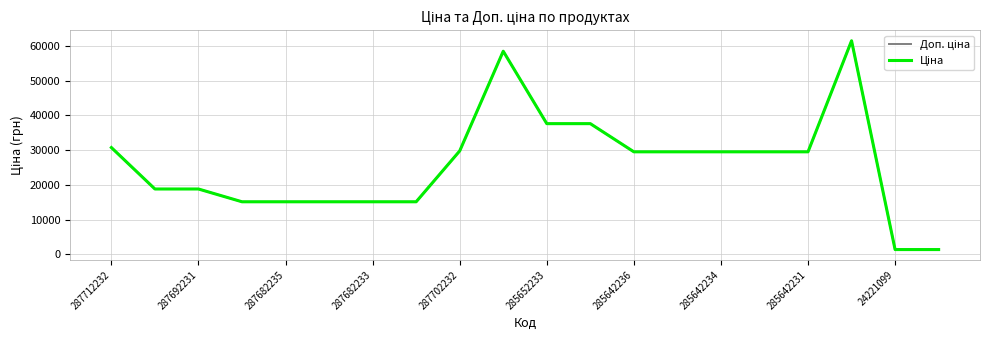

How many lines are shown in the chart?

2